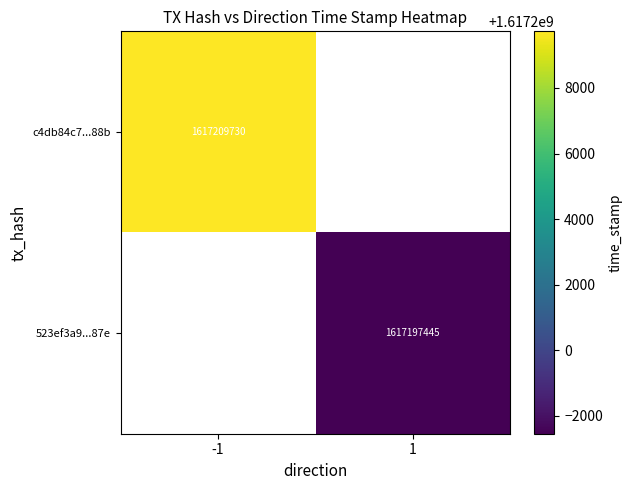

Is the value of 523ef3a9...87e at 1 greater than the value of c4db84c7...88b at -1?

No